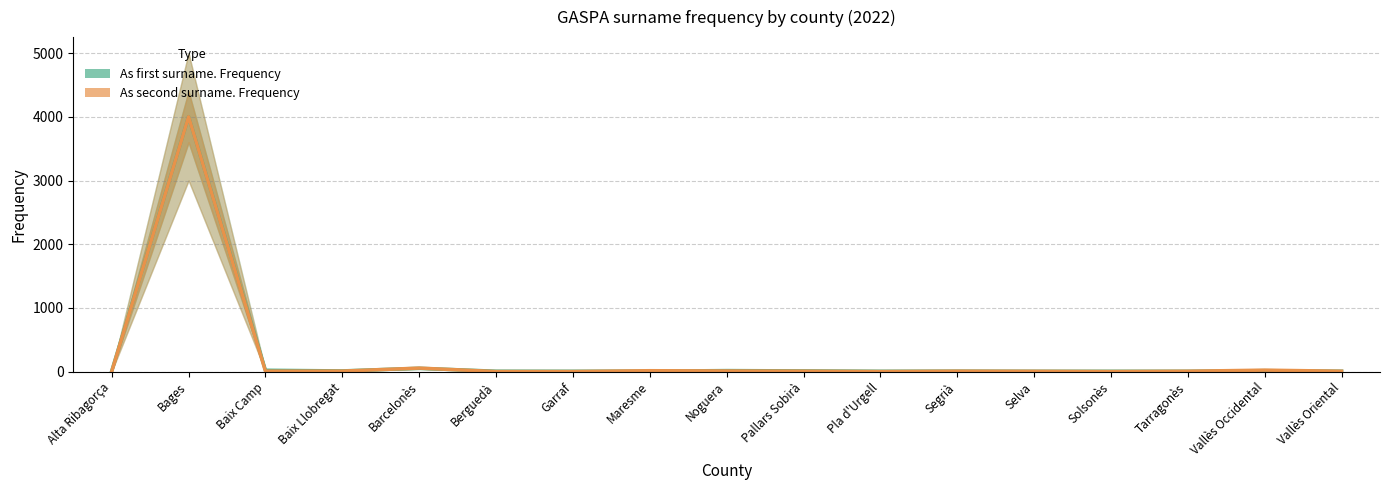

What is the label of the 17th point from the left?

Vallès Oriental